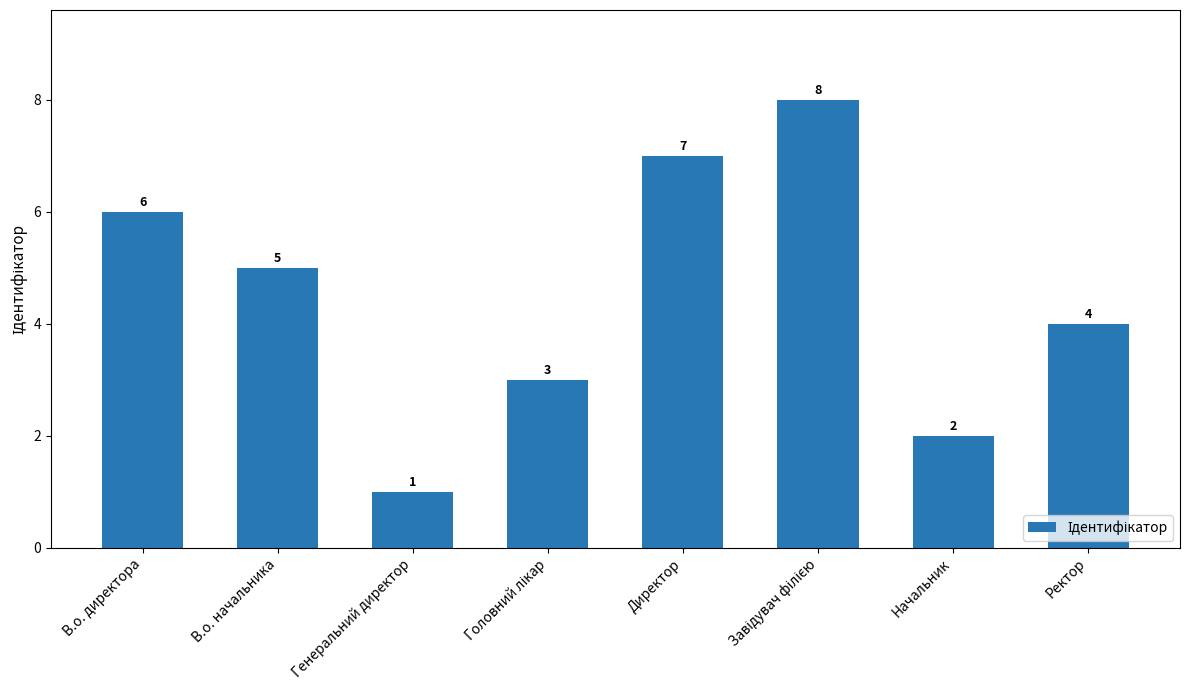

Count the number of data series in this chart.

1